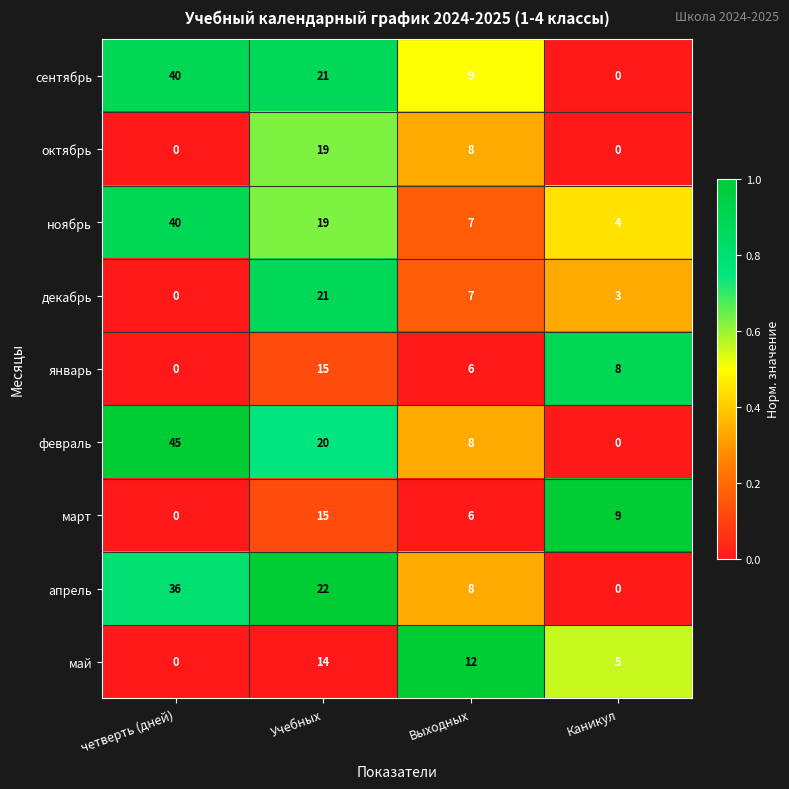

The value of декабрь at четверть (дней) is -8. True or false?

False